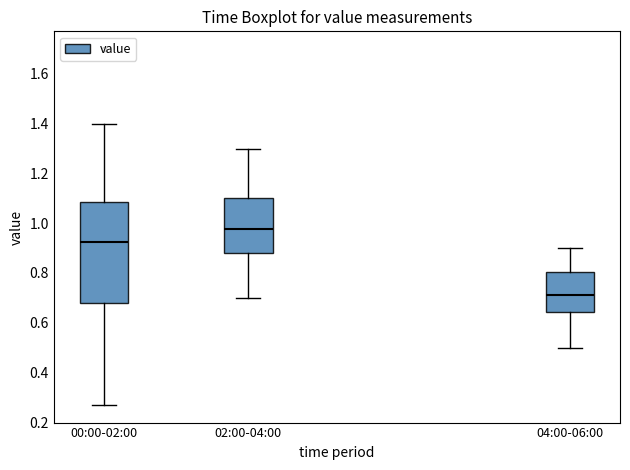

Where does the upper whisker of the box for 04:00-06:00 end on the y-axis? The values are not printed on the chart, so give them approximately, as read against the axis.

0.90